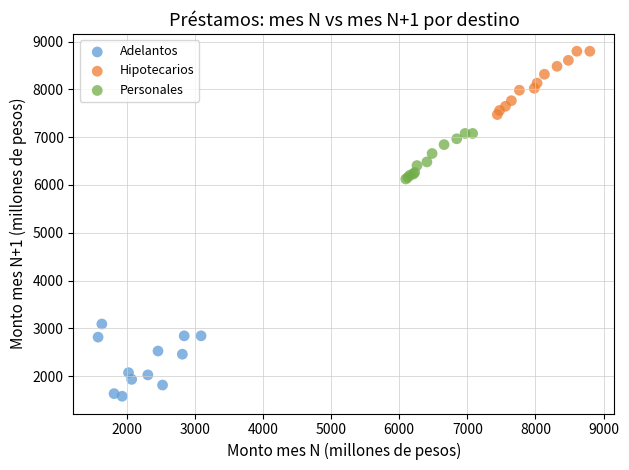

Which series contains the lowest Y value?

Adelantos